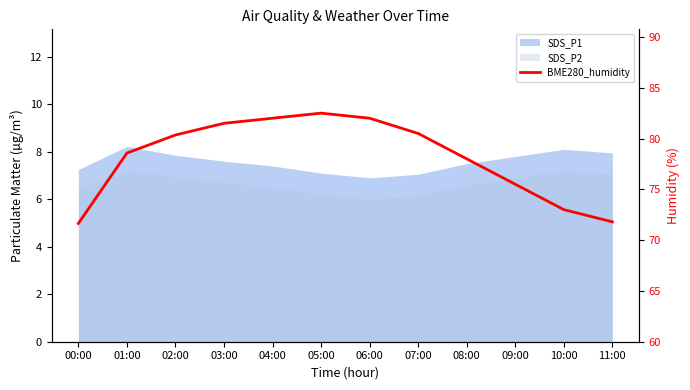

Reading left to right, list all the values displayed in this chart.

00:00=71.6	01:00=78.6	02:00=80.3	03:00=81.5	04:00=82.0	05:00=82.5	06:00=82.0	07:00=80.5	08:00=78.0	09:00=75.5	10:00=73.0	11:00=71.8